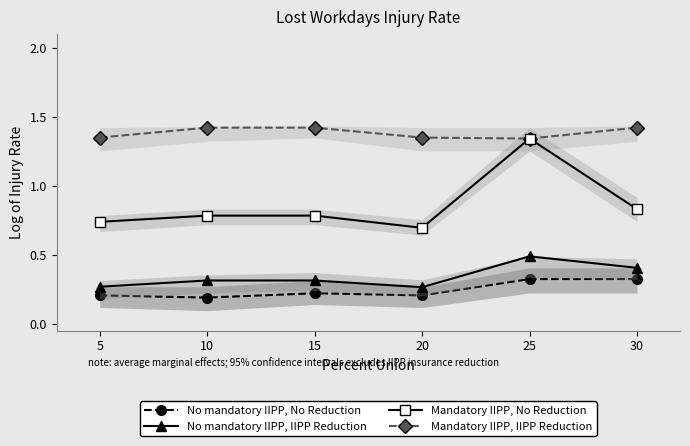

Rank the series by their maximum value, from highest to lowest.

Mandatory IIPP, IIPP Reduction, Mandatory IIPP, No Reduction, No mandatory IIPP, IIPP Reduction, No mandatory IIPP, No Reduction